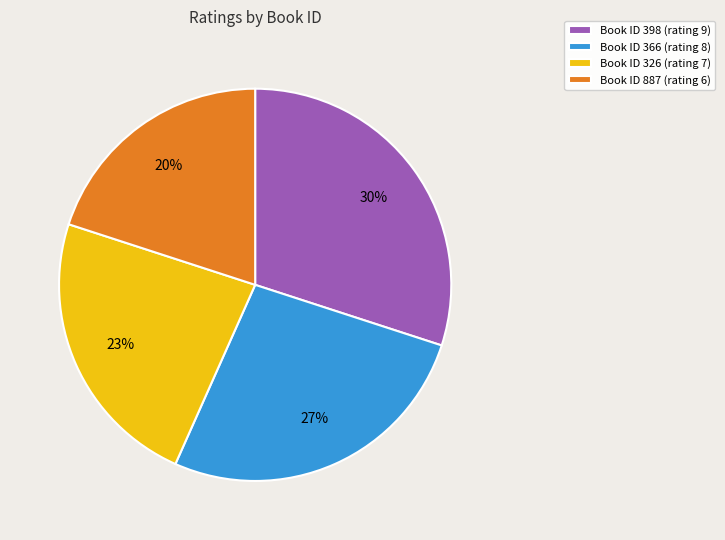

Approximately how many times larger is the value at Book ID 887 (rating 6) compared to Book ID 398 (rating 9)?

0.7